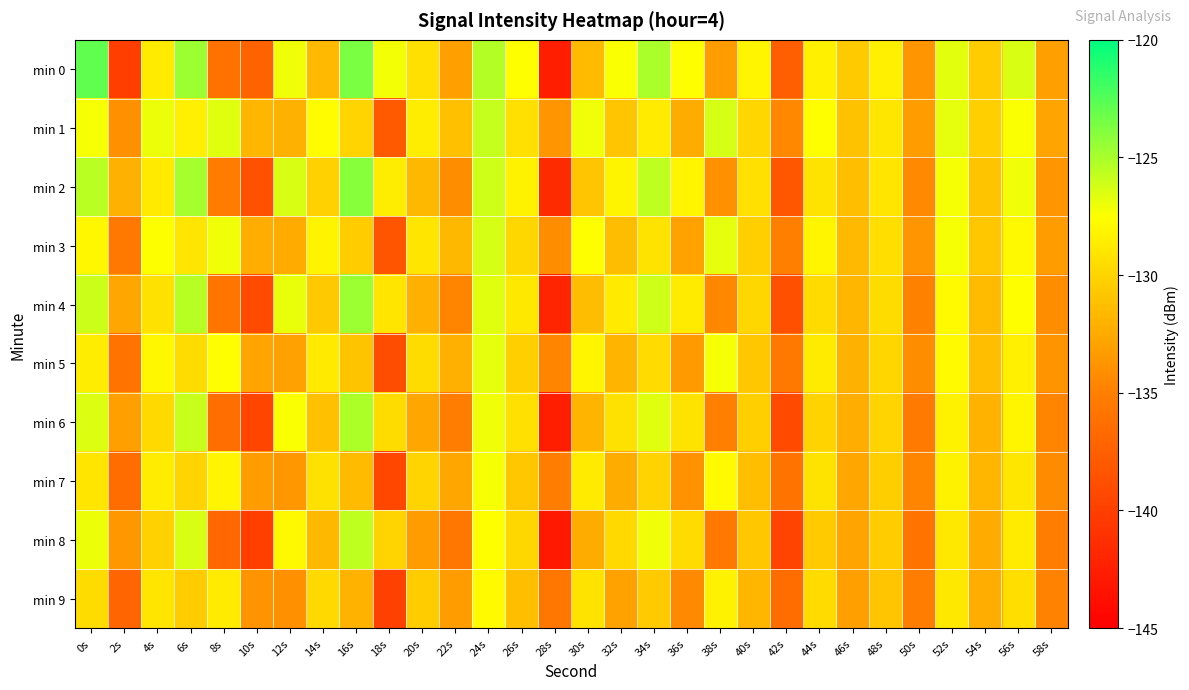

At which category does the chart reach its minimum across all series?

28s